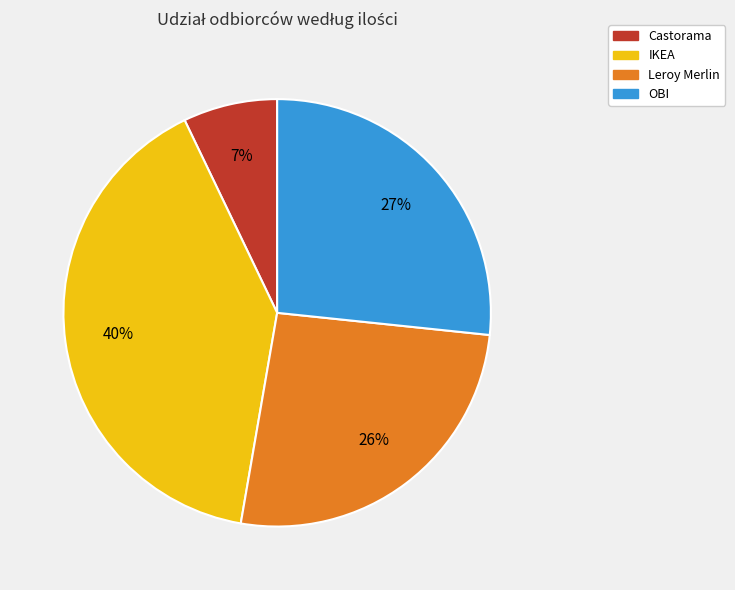

Rank the categories by value from highest to lowest.

IKEA, OBI, Leroy Merlin, Castorama